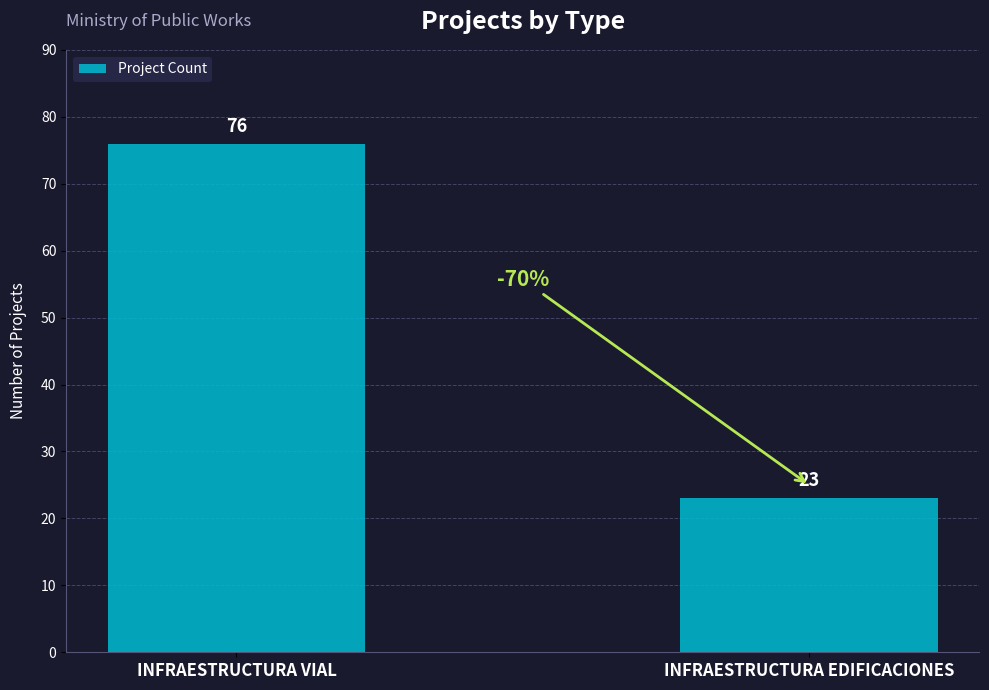

List the labels in order of value, largest first.

INFRAESTRUCTURA VIAL, INFRAESTRUCTURA EDIFICACIONES